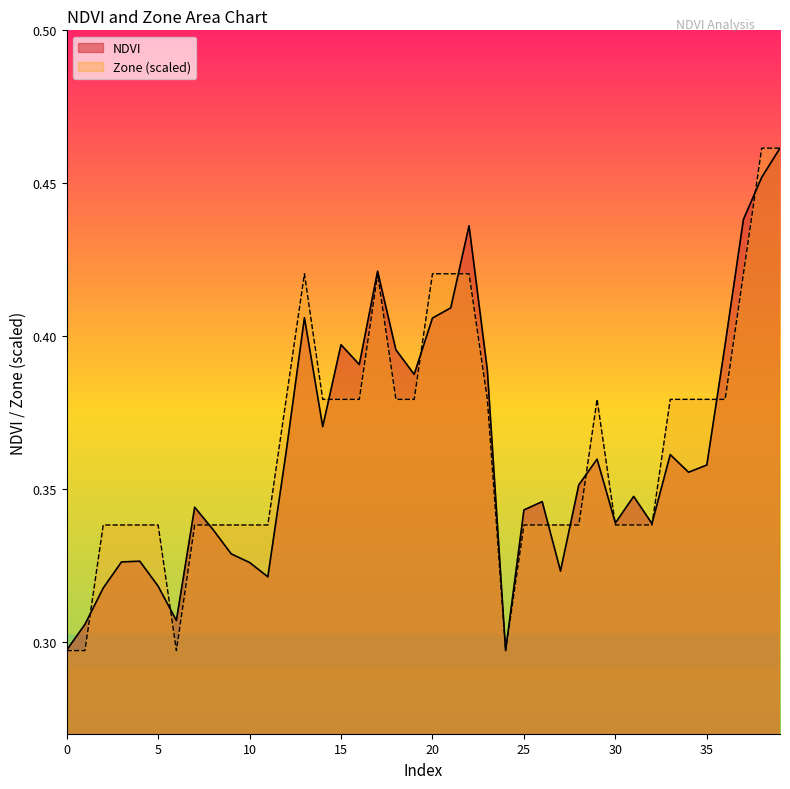

What is the lowest value of the Zone series?

0.3